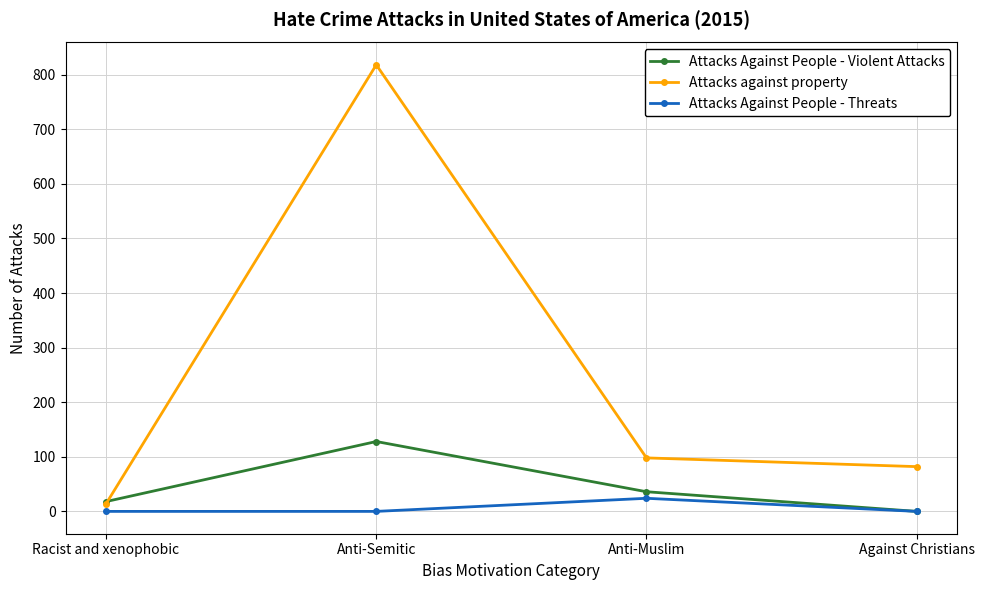

Where is the first local maximum for Attacks Against People - Violent Attacks?

Anti-Semitic